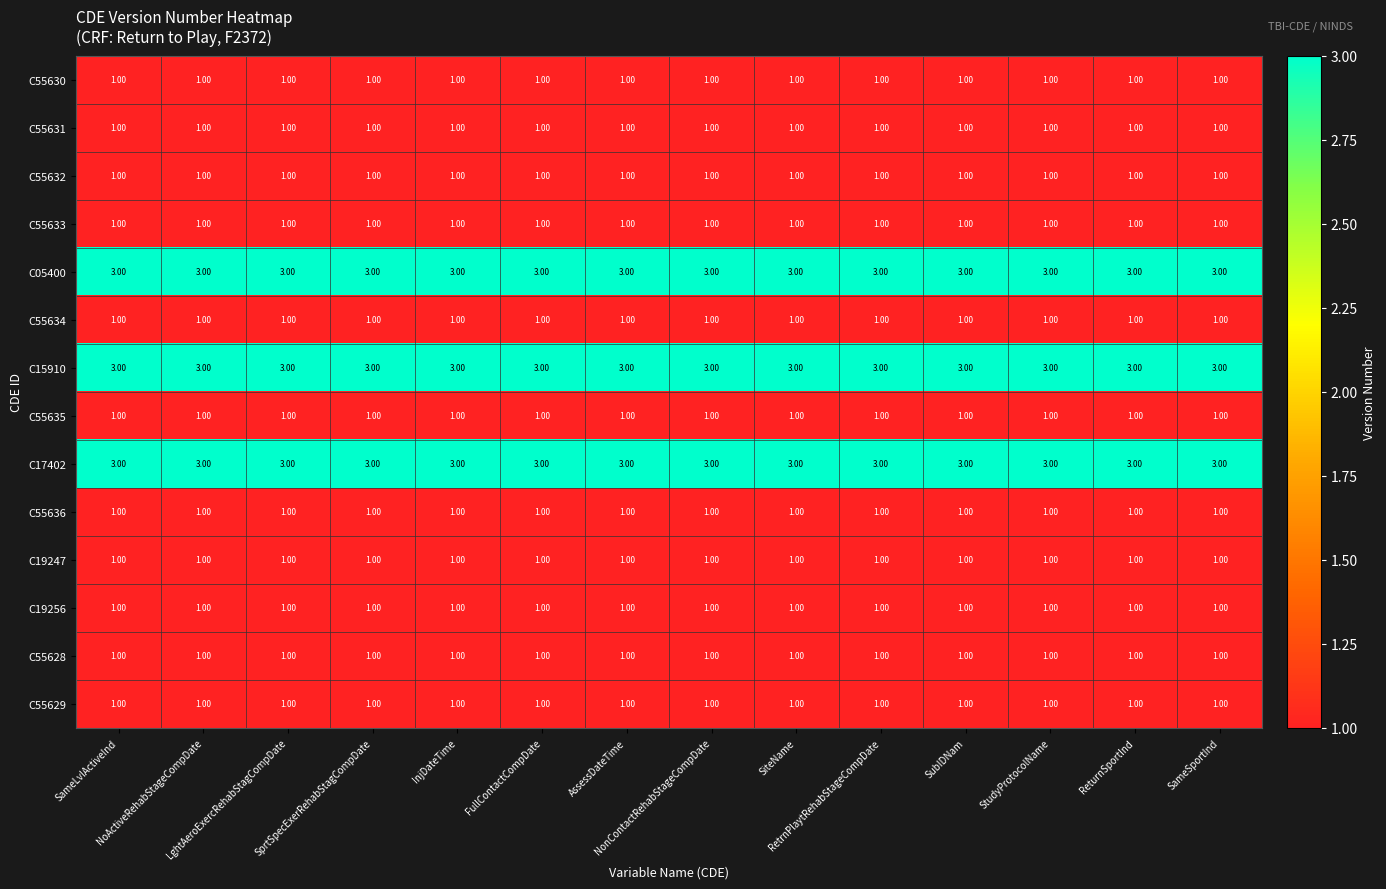

What is the minimum value shown in the chart?

1